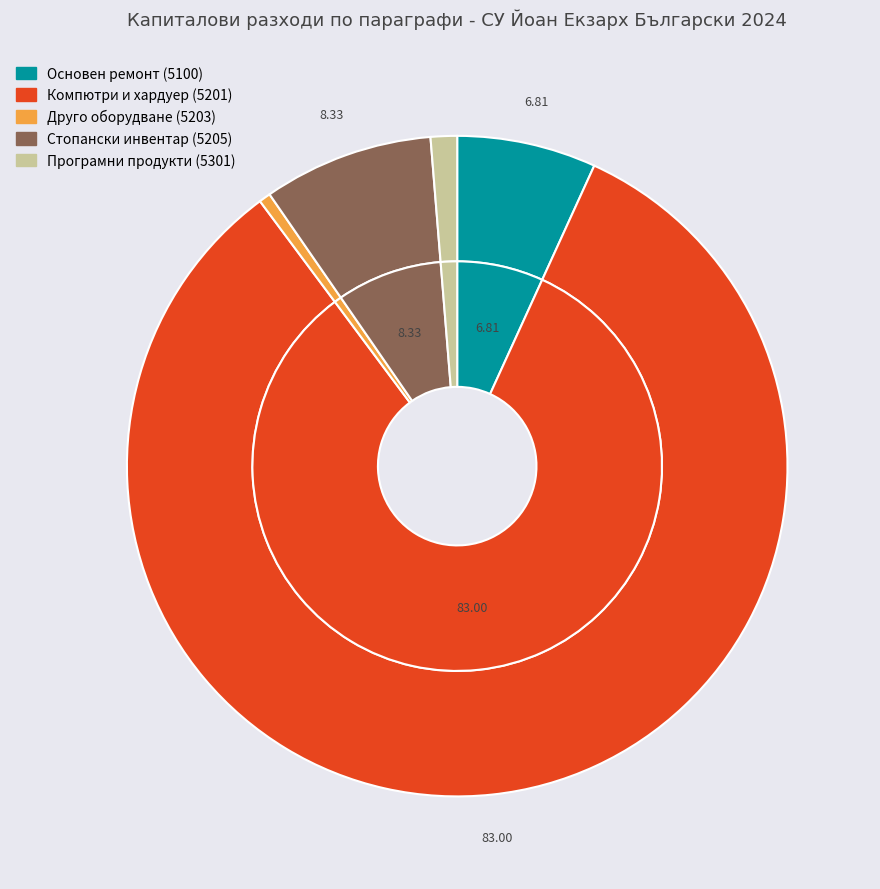

To the nearest percent, what is the difference between the Компютри и хардуер (5201) and Друго оборудване (5203) slice percentages?

82%